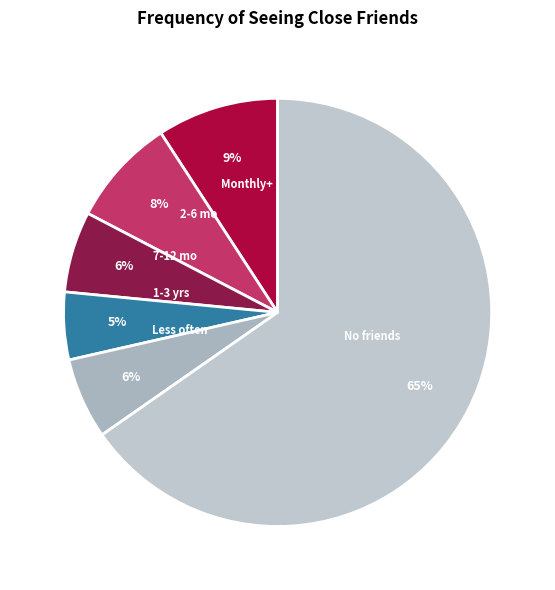

Which slice represents more than half of the pie?

No friends